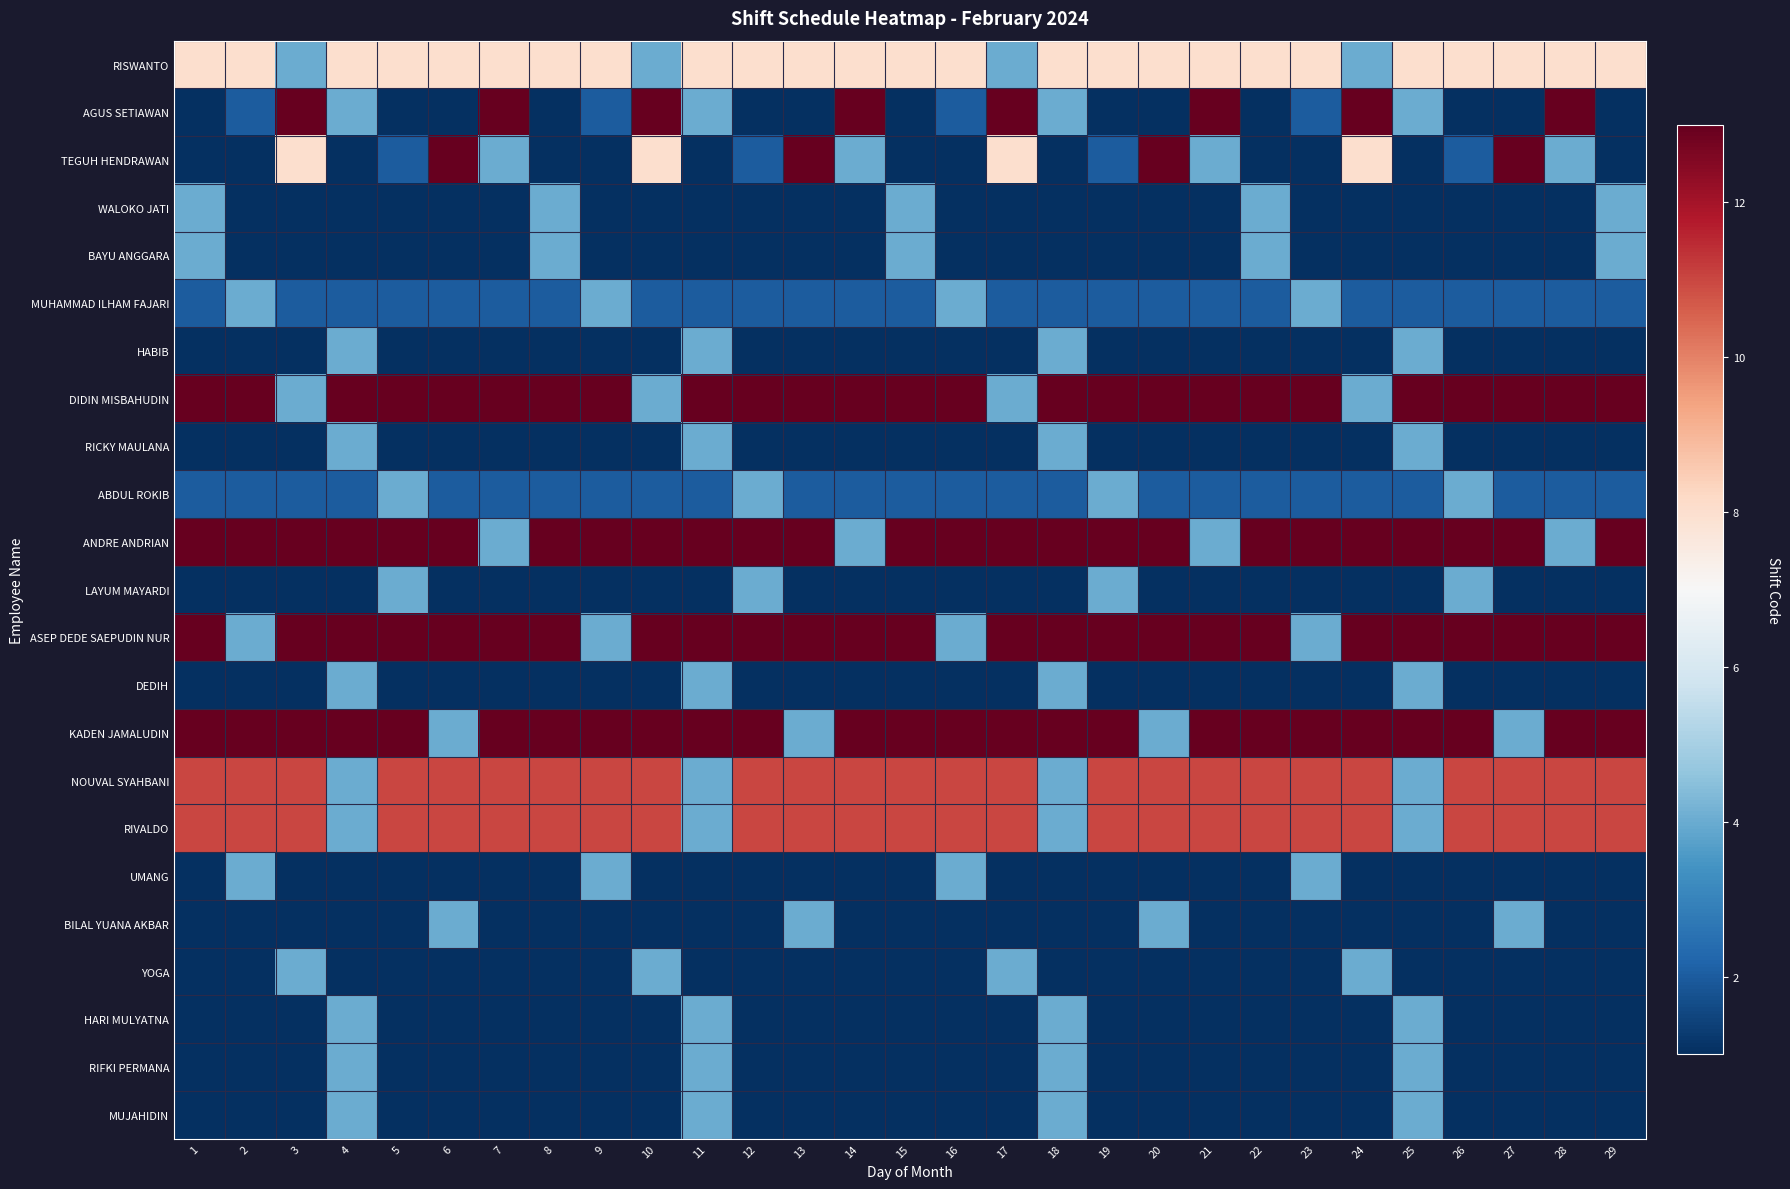

Which category has the highest value across all series?

3